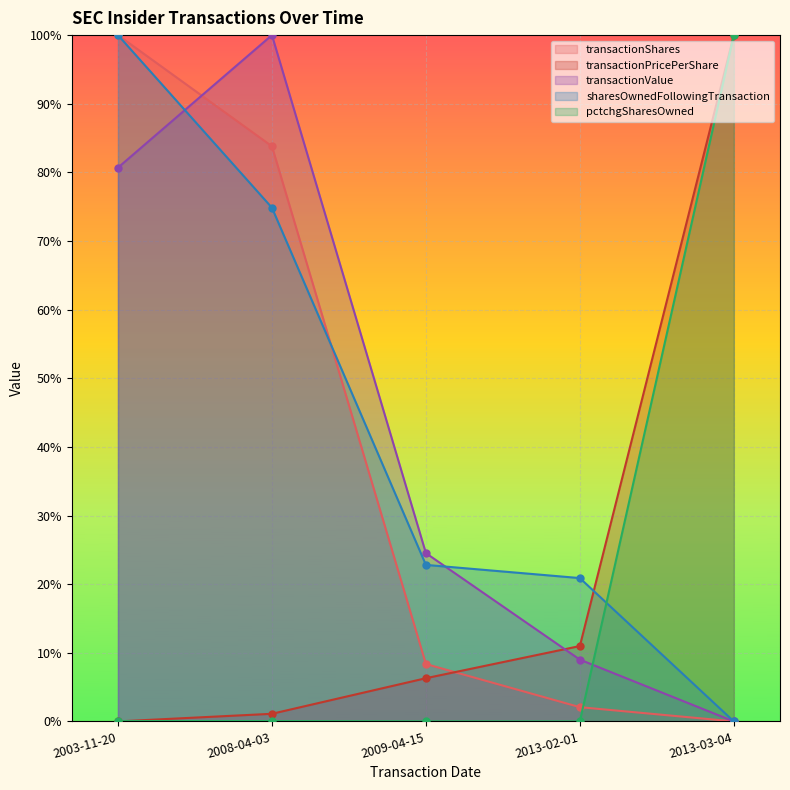

At which label is sharesOwnedFollowingTransaction closest to 0?

2013-03-04